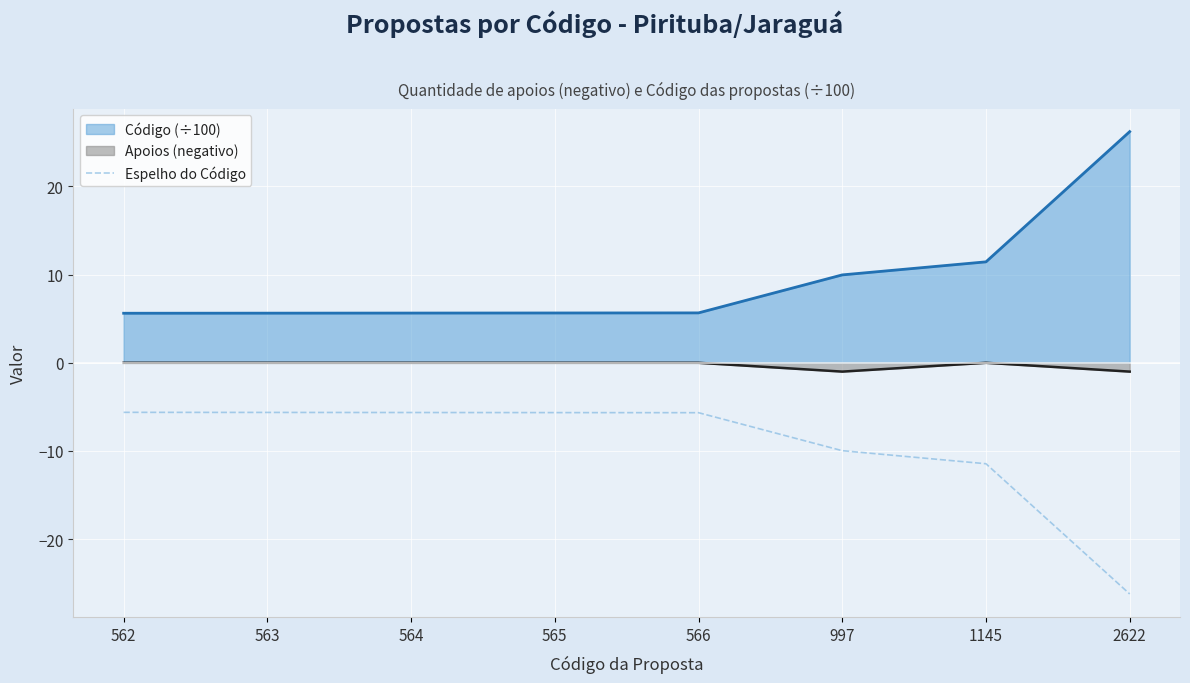

What is the spread (max minus min) of values at 565?

11.3